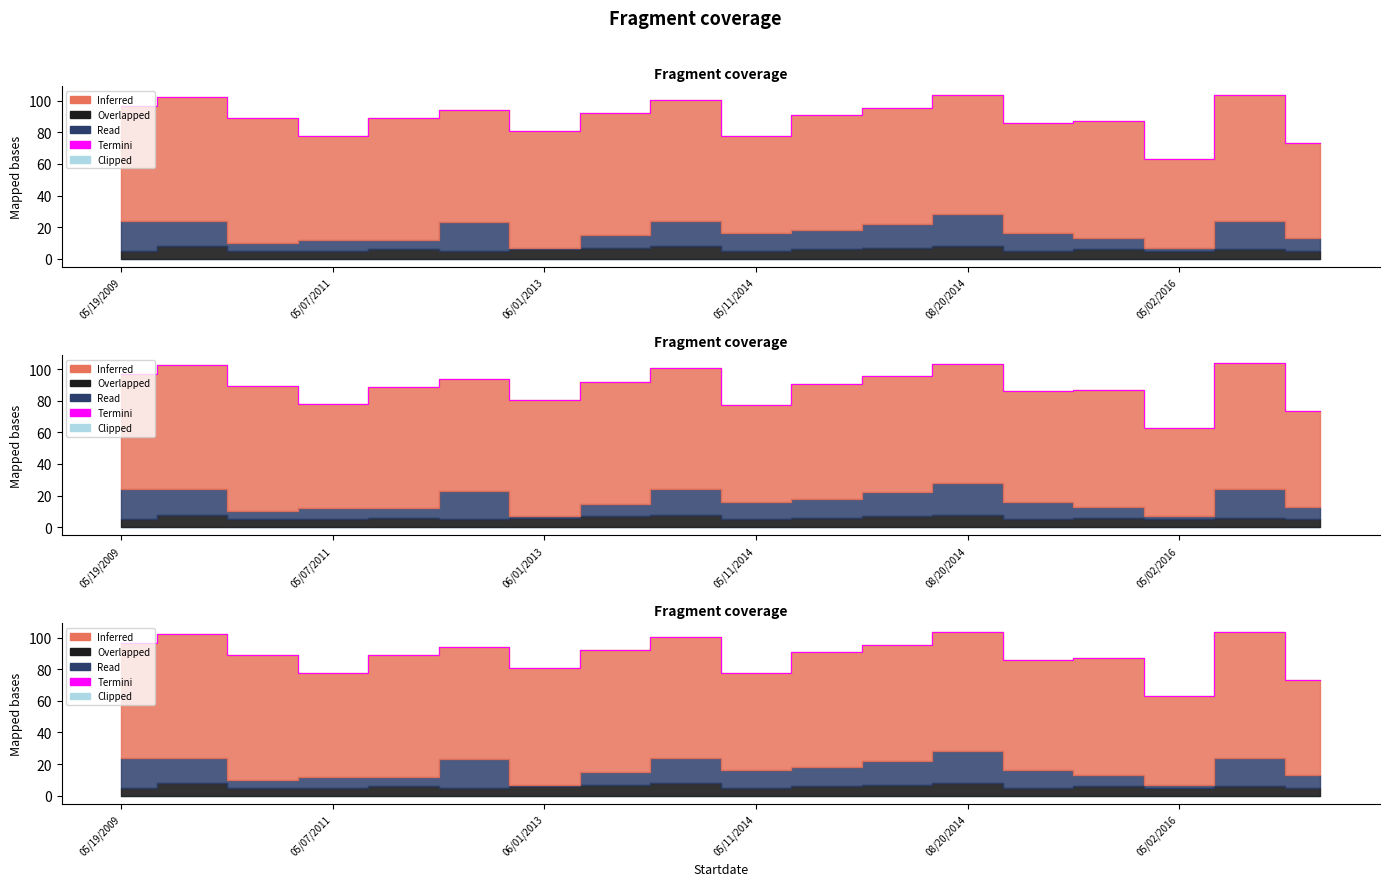

Reading left to right, list all the values displayed in this chart.

96.8	102.4	89.1	77.6	88.8	94.0	80.7	92.1	100.4	77.3	90.6	95.4	103.3	86.1	86.9	63.0	103.8	73.2